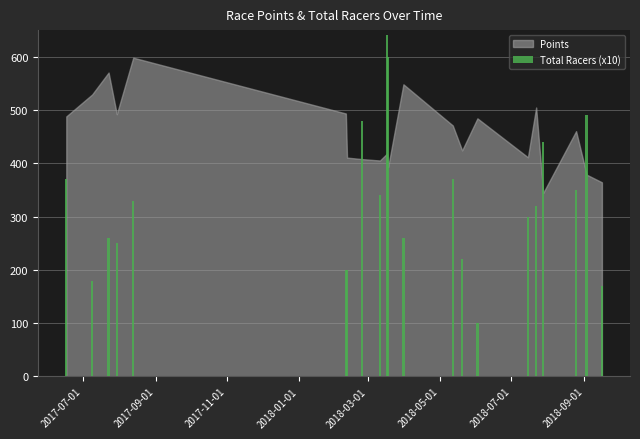

What is the minimum value shown in the chart?

100